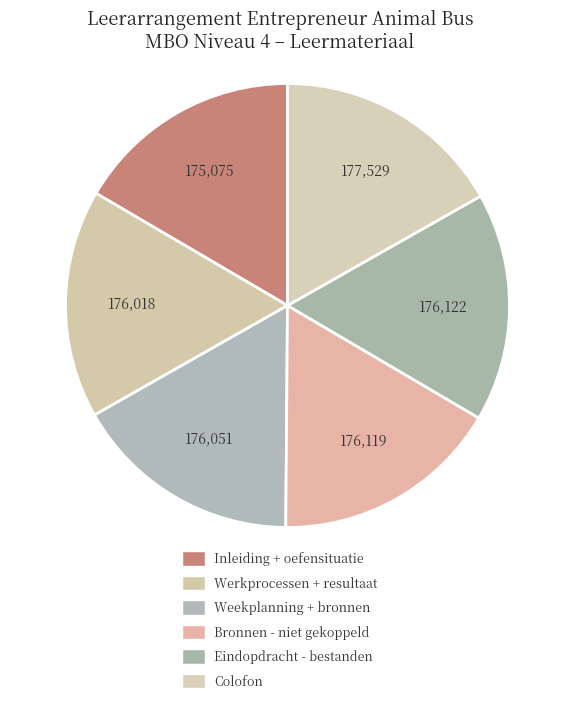

How many slices are in this pie chart?

6